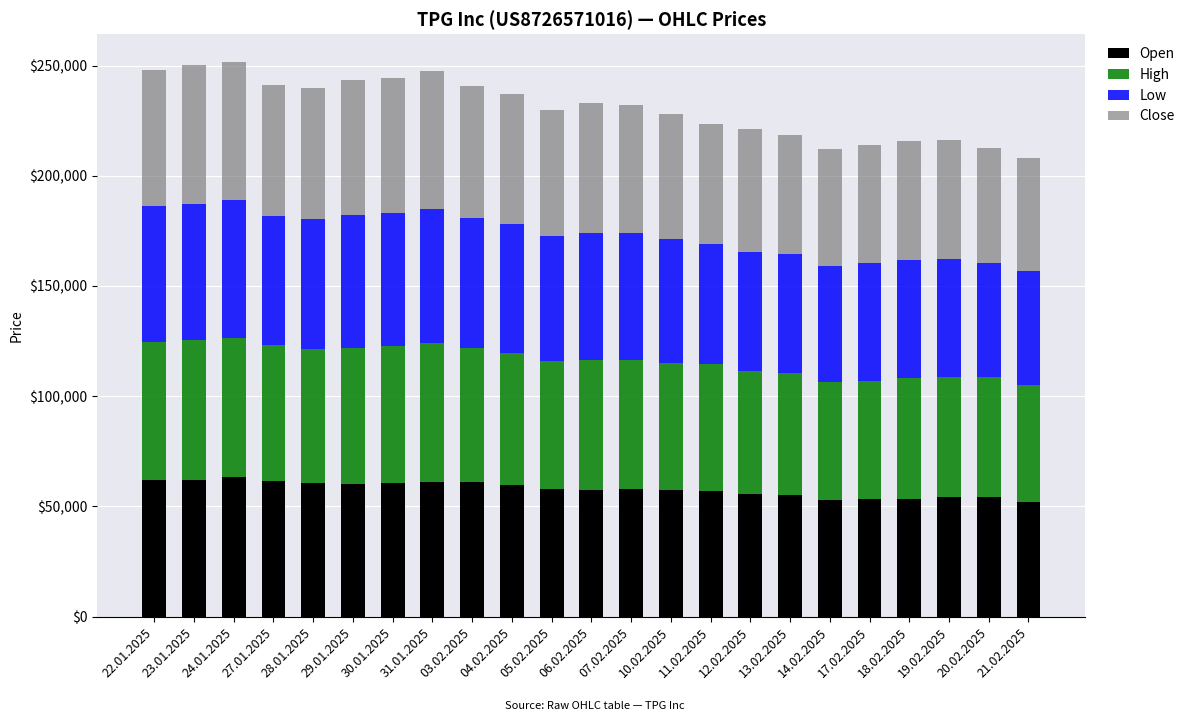

What is the sum of all Open values?

1331387